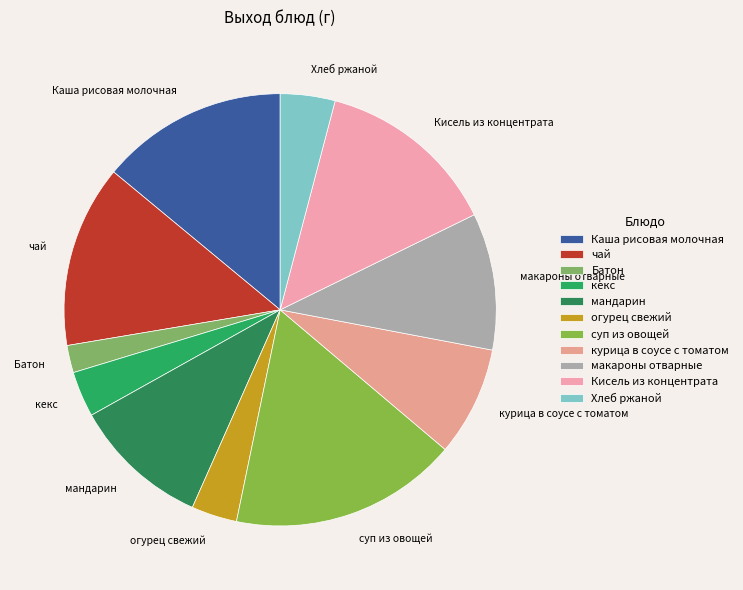

How many segments does this pie chart have?

11